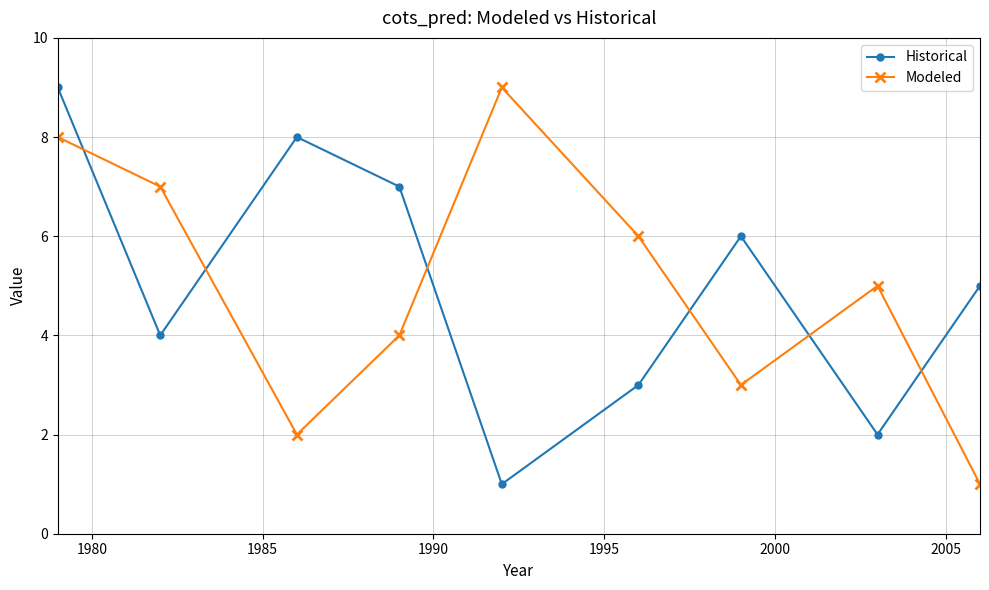

What are all the series names shown in the legend?

Historical, Modeled